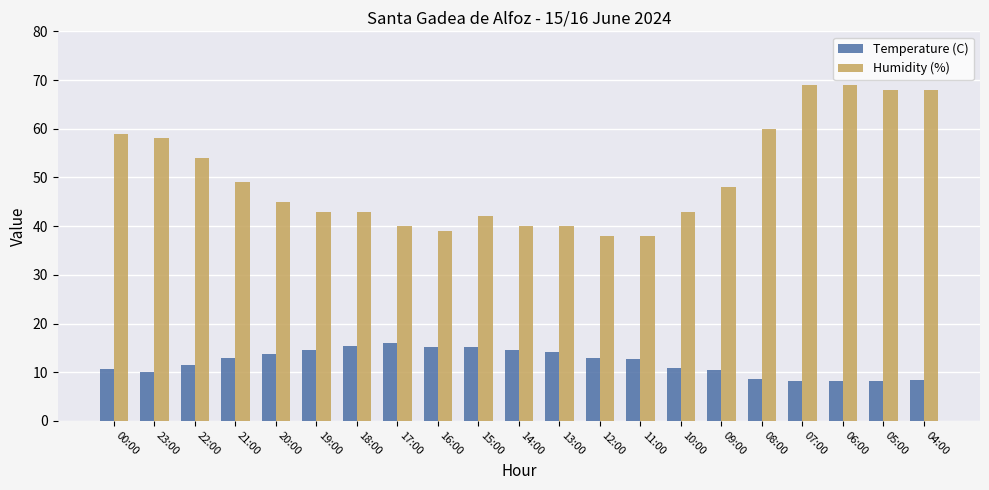

What is the value of the Temperature (C) bar at the 7th from the left?

15.4